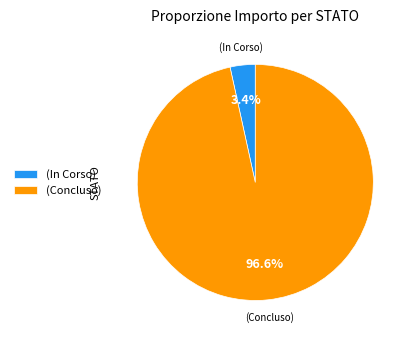

Count the number of slices in the pie.

2